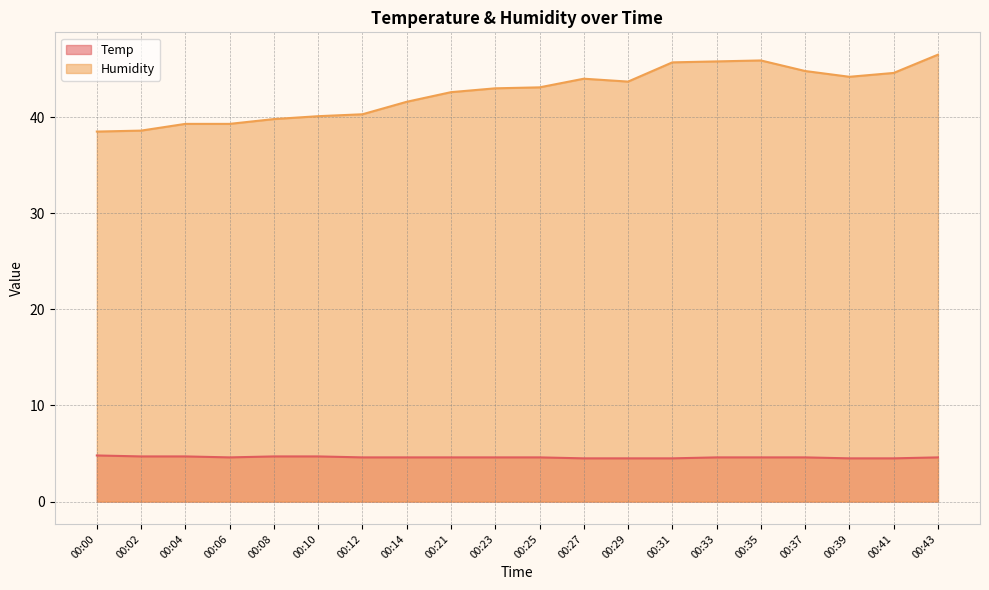

Rank the series by their maximum value, from highest to lowest.

Humidity, Temp